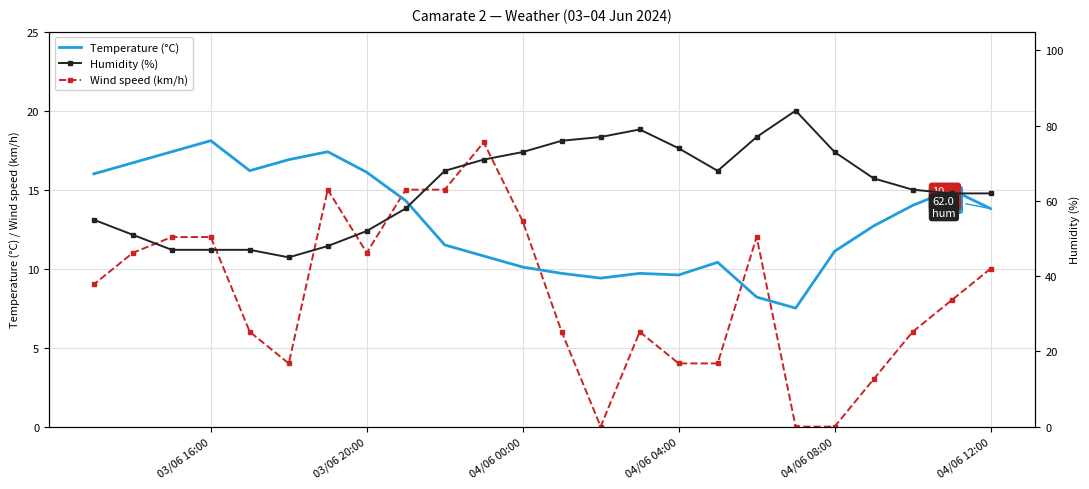

How many categories are shown in the chart?

24